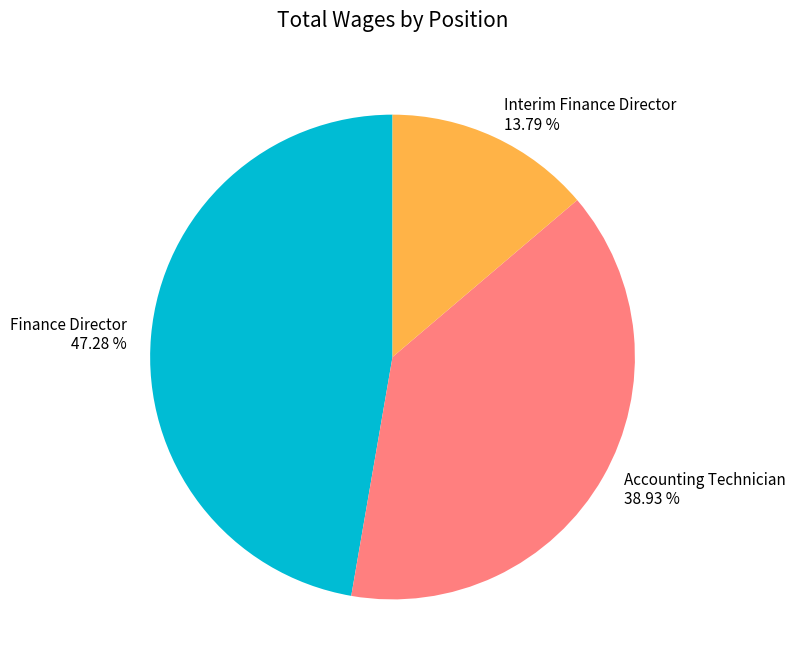

Is there a majority slice in this chart?

No